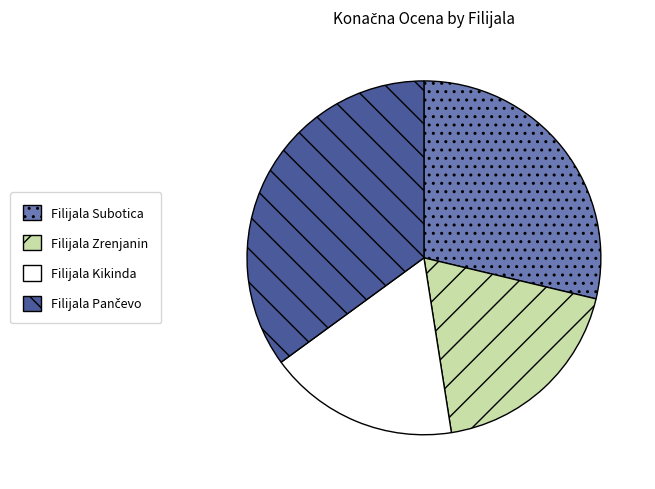

True or false: Filijala Subotica accounts for 29% of the total.

True